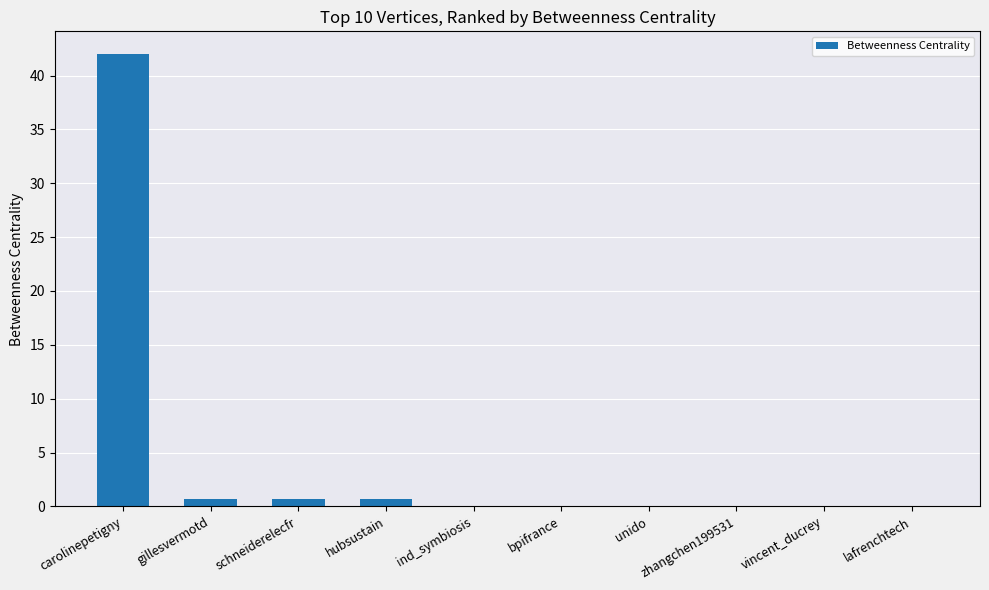

At which category does the chart reach its peak across all series?

carolinepetigny